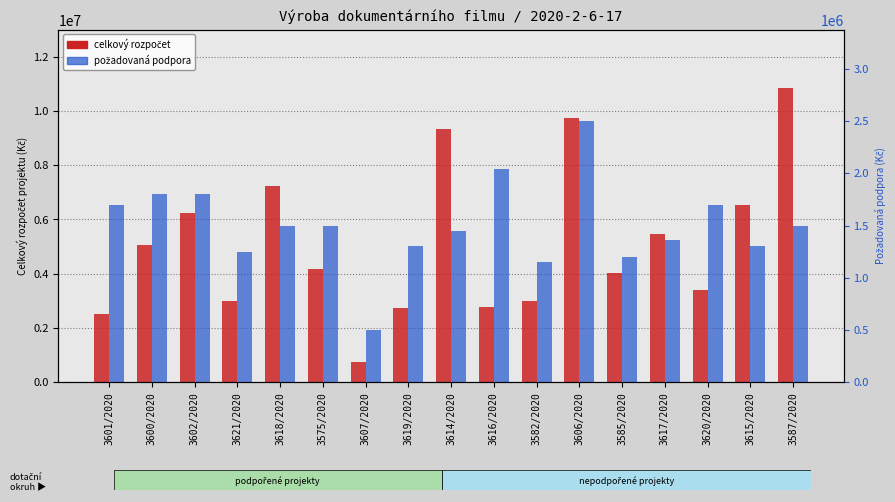

Is it true that požadovaná podpora equals 1300000 at 3615/2020?

True